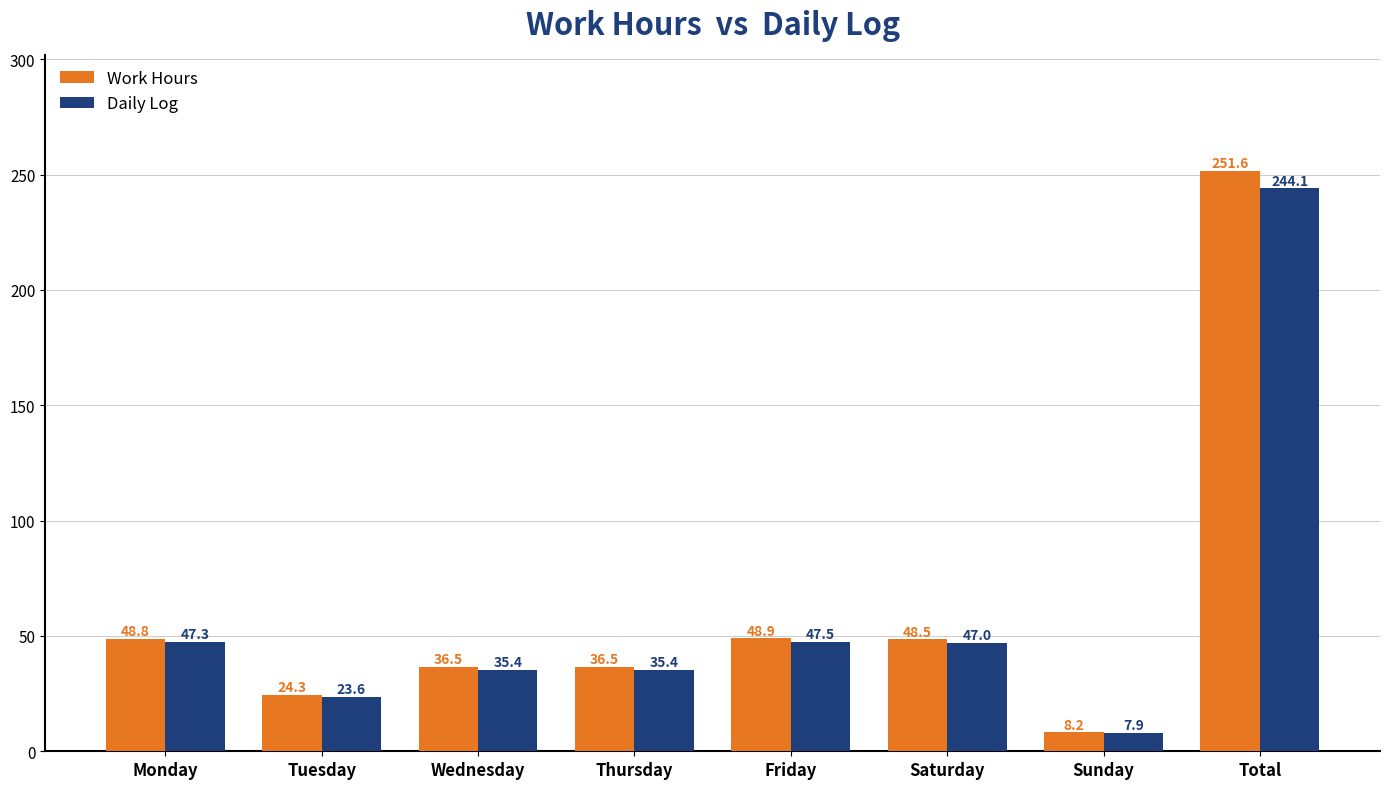

How many values in the Work Hours series exceed 48?

4